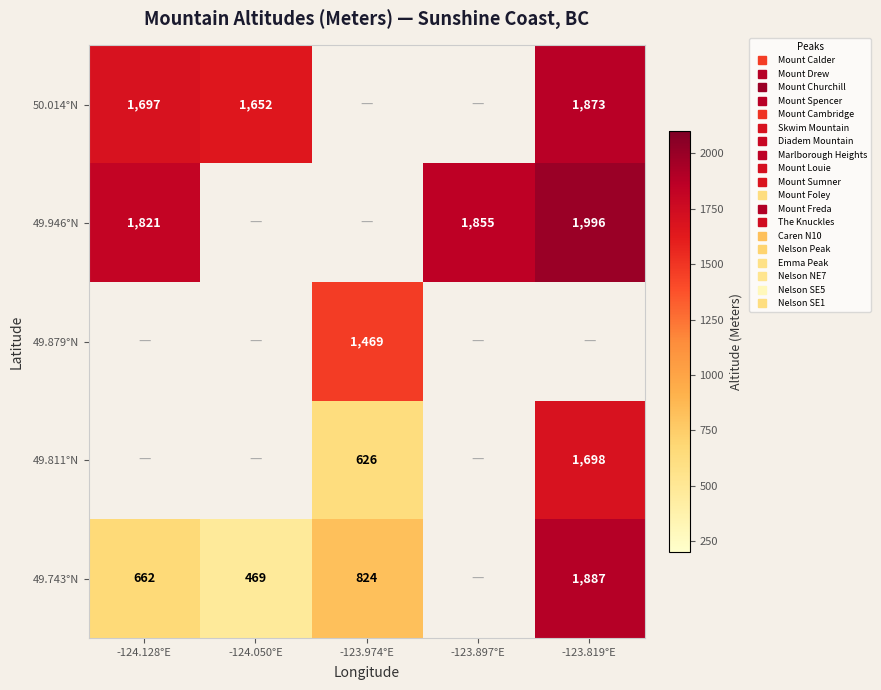

Count the number of categories in the chart.

5